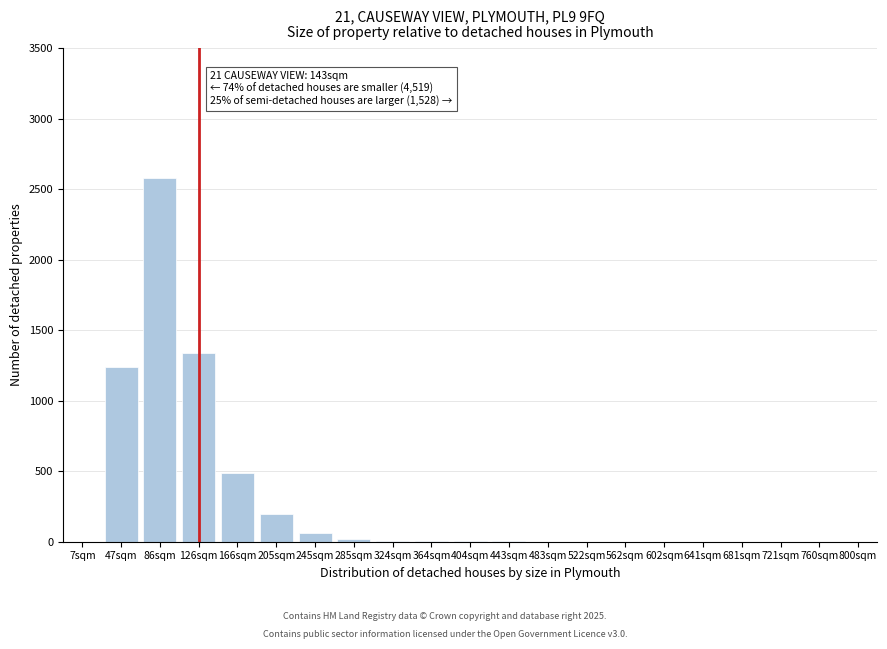

Is it true that the value at 721sqm is 0?

True